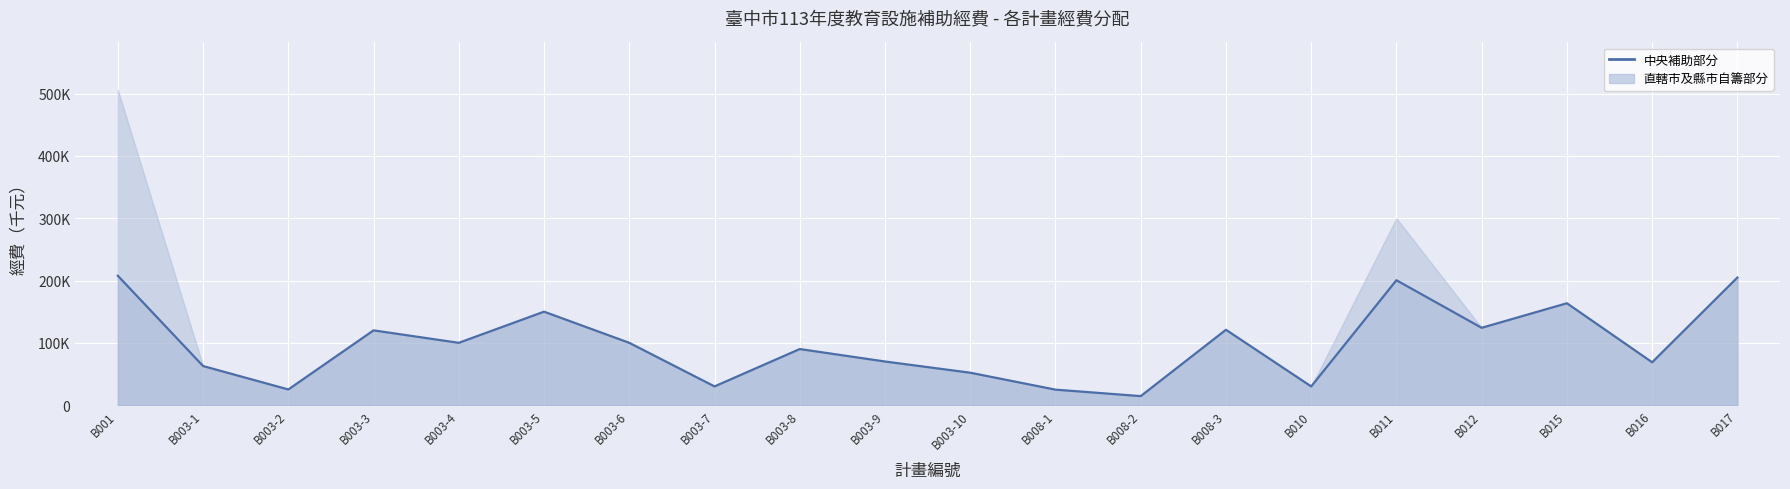

What is the label of the 8th point from the left?

B003-7